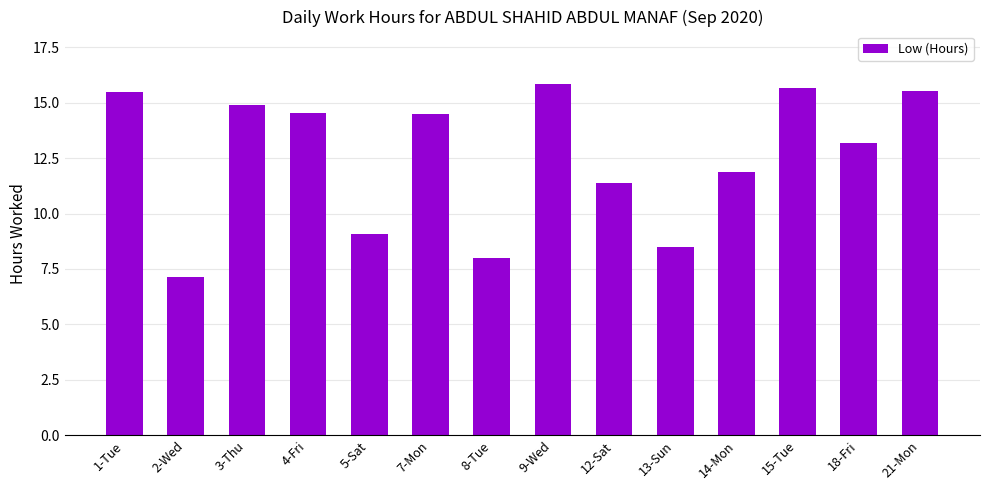

Does the chart contain any negative values?

No